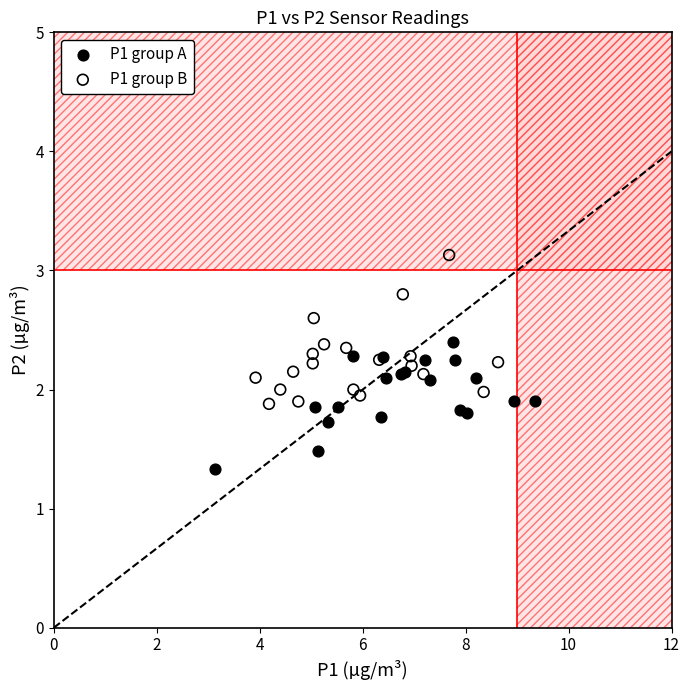

Which series contains the highest Y value?

P1 group B